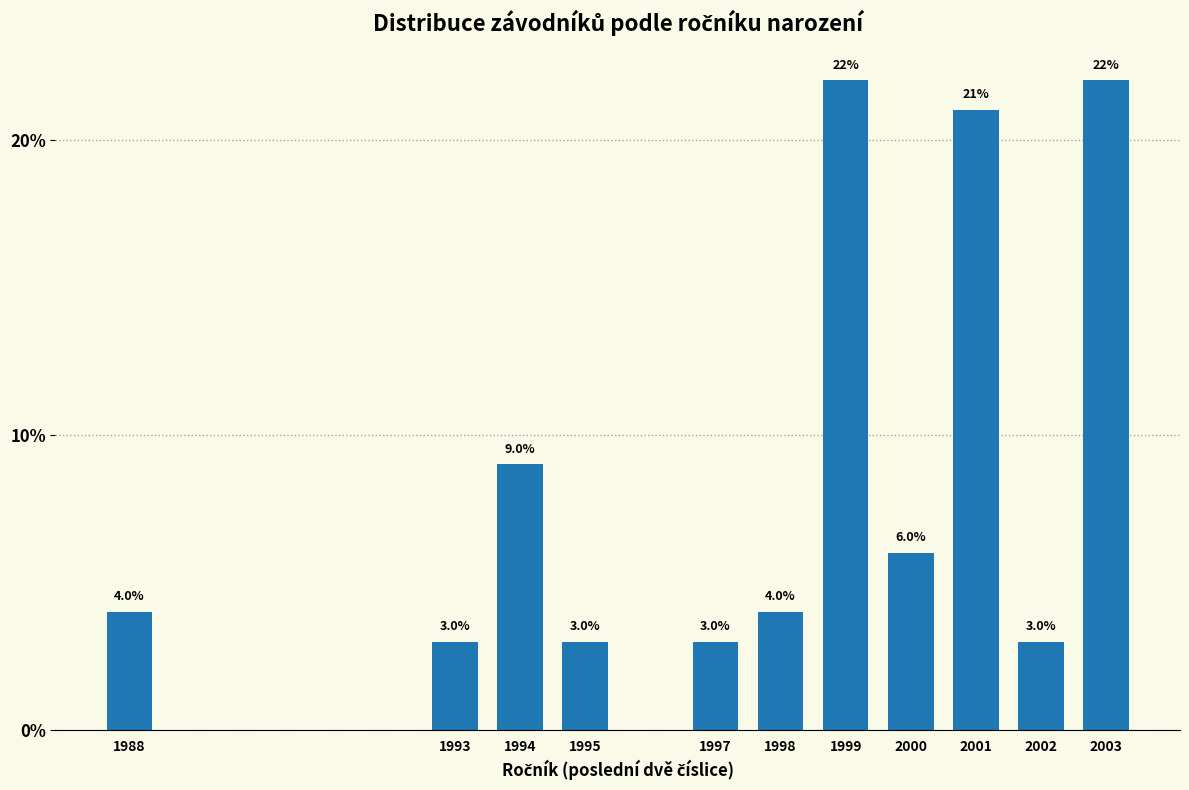

Reading left to right, what are all the values shown in this chart?

4	3	9	3	3	4	22	6	21	3	22